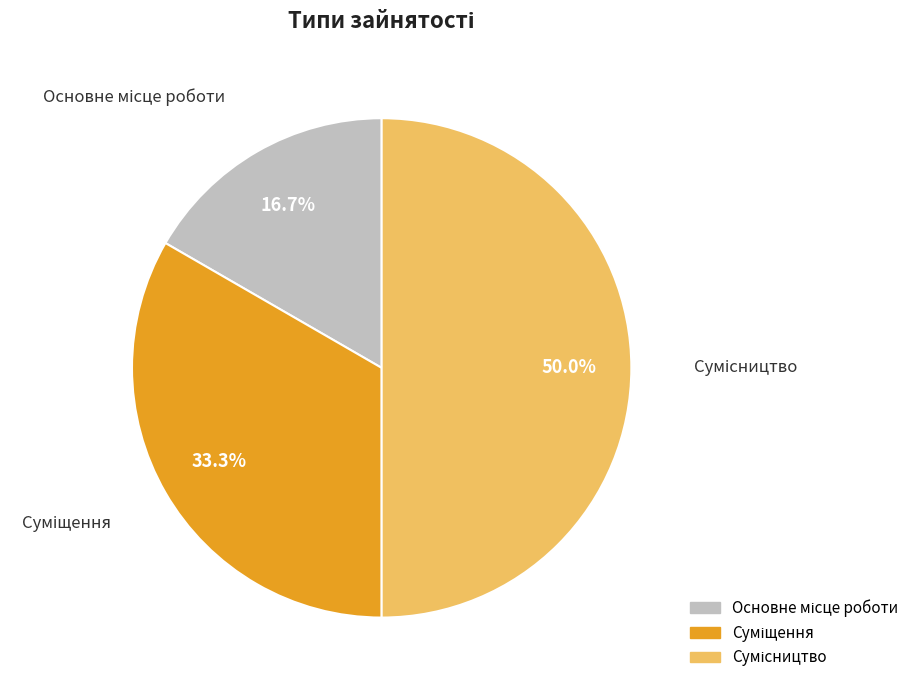

How many segments does this pie chart have?

3